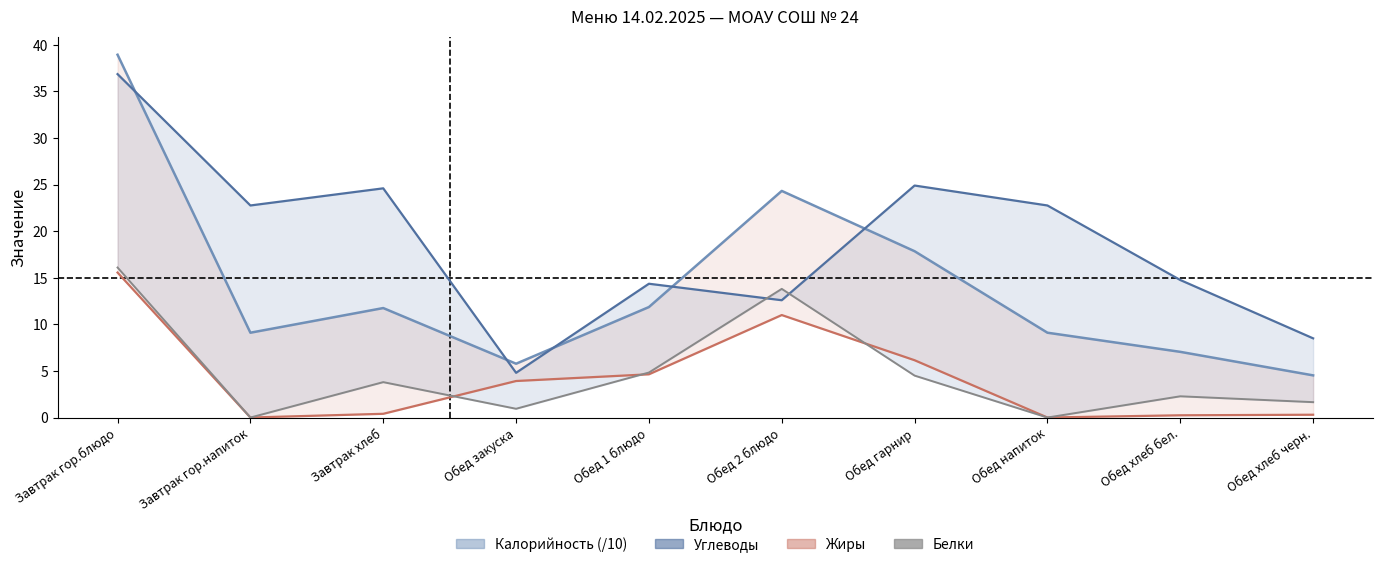

The value of Белки at Завтрак гор.блюдо is 8.1. True or false?

False